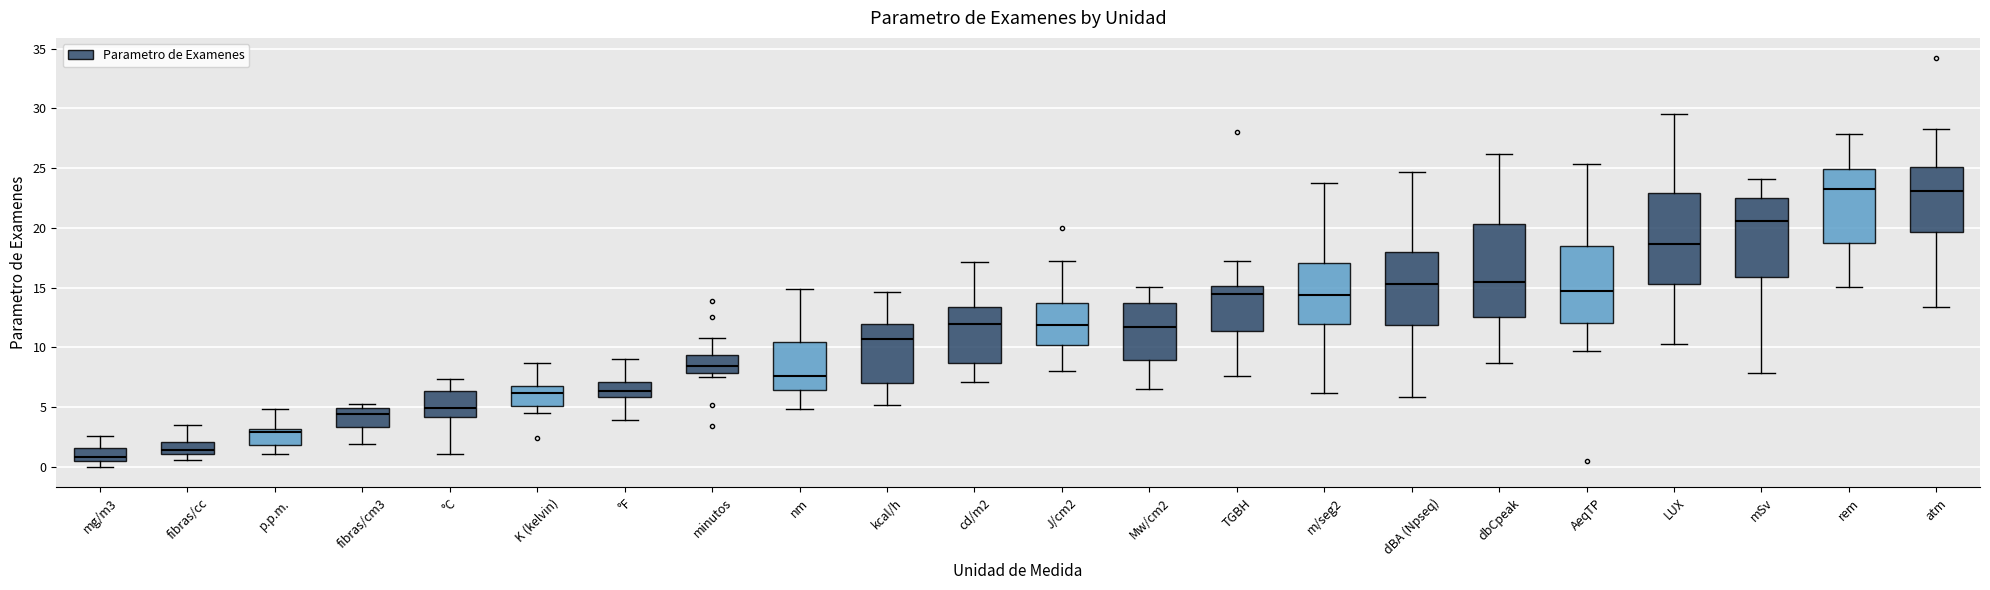

Reading left to right, read every box against the y-axis: the position of its median line, the range the box covers, and the ends of its whiskers. The values are not printed on the chart, so give them approximately, as read against the axis.

mg/m3: median 1.0, box 0.5 to 1.5, whiskers 0.0 to 2.5
fibras/cc: median 1.5, box 1.0 to 2.0, whiskers 0.5 to 3.5
p.p.m.: median 3.0 (just below the box's upper edge), box 2.0 to 3.0, whiskers 1.0 to 5.0
fibras/cm3: median 4.5, box 3.5 to 5.0, whiskers 2.0 to 5.5
°C: median 5.0, box 4.0 to 6.5, whiskers 1.0 to 7.5
K (kelvin): median 6.0, box 5.0 to 7.0, whiskers 4.5 to 8.5
°F: median 6.5, box 6.0 to 7.0, whiskers 4.0 to 9.0
minutos: median 8.5, box 8.0 to 9.5, whiskers 7.5 to 10.5
nm: median 7.5, box 6.5 to 10.5, whiskers 5.0 to 15.0
kcal/h: median 10.5, box 7.0 to 12.0, whiskers 5.0 to 14.5
cd/m2: median 12.0, box 8.5 to 13.5, whiskers 7.0 to 17.0
J/cm2: median 12.0, box 10.0 to 13.5, whiskers 8.0 to 17.5
Mw/cm2: median 11.5, box 9.0 to 13.5, whiskers 6.5 to 15.0
TGBH: median 14.5, box 11.5 to 15.0, whiskers 7.5 to 17.0
m/seg2: median 14.5, box 12.0 to 17.0, whiskers 6.0 to 23.5
dBA (Npseq): median 15.5, box 12.0 to 18.0, whiskers 6.0 to 24.5
dbCpeak: median 15.5, box 12.5 to 20.5, whiskers 8.5 to 26.0
AeqTP: median 15.0, box 12.0 to 18.5, whiskers 9.5 to 25.5
LUX: median 18.5, box 15.5 to 23.0, whiskers 10.0 to 29.5
mSv: median 20.5, box 16.0 to 22.5, whiskers 8.0 to 24.0
rem: median 23.5, box 18.5 to 25.0, whiskers 15.0 to 28.0
atm: median 23.0, box 19.5 to 25.0, whiskers 13.5 to 28.5